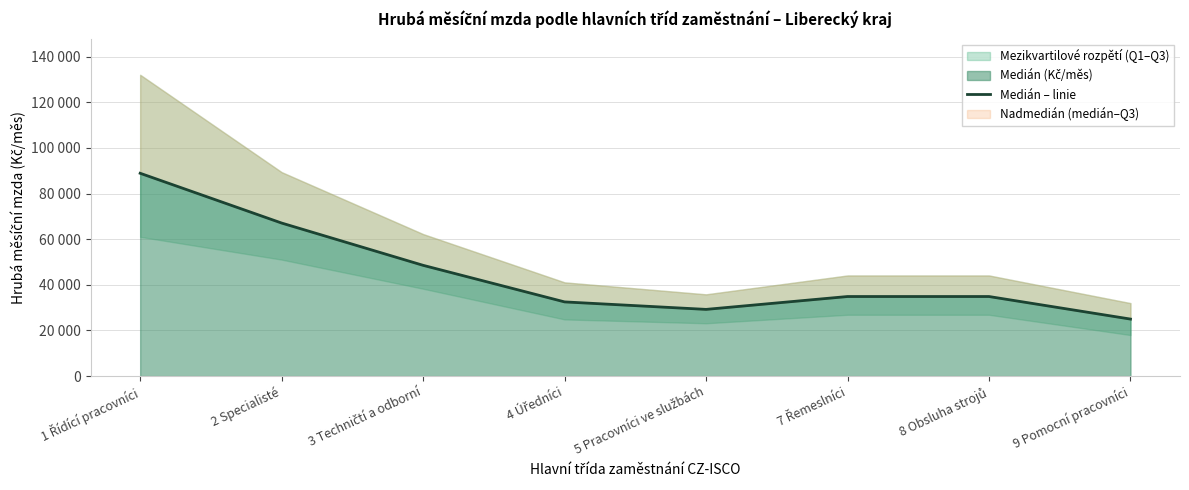

What is the value of the 6th point from the left?

34889.0